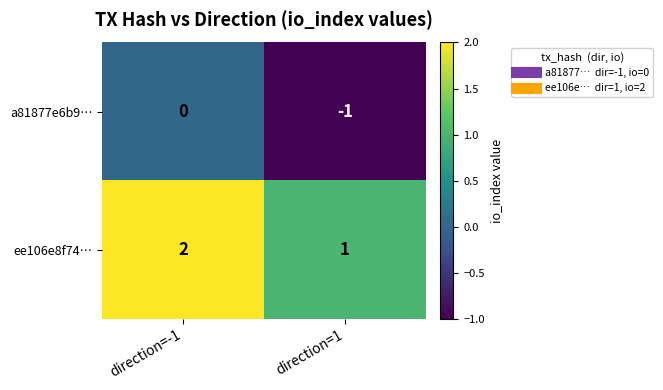

What is the sum of all ee106e8f74… values?

3